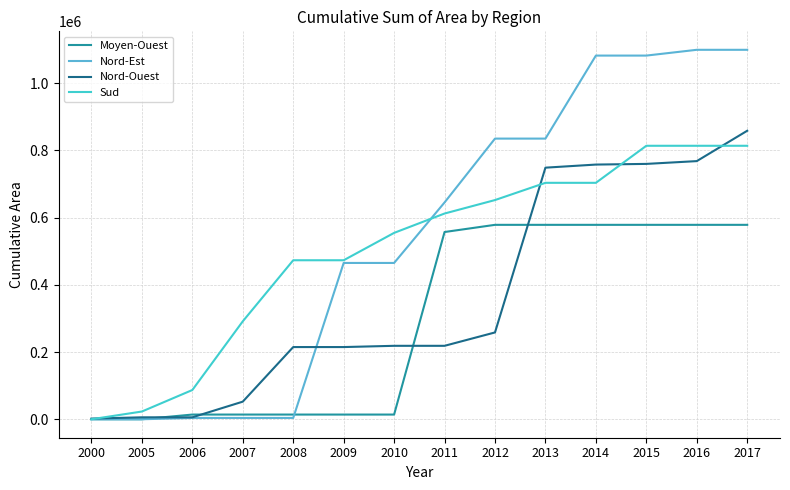

How many categories are shown in the chart?

14